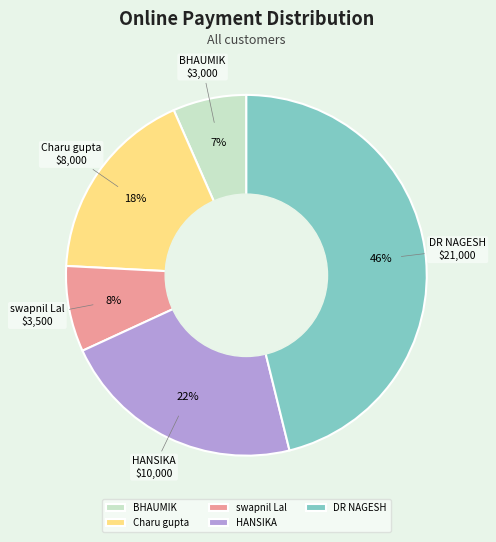

How many slices are in this pie chart?

5